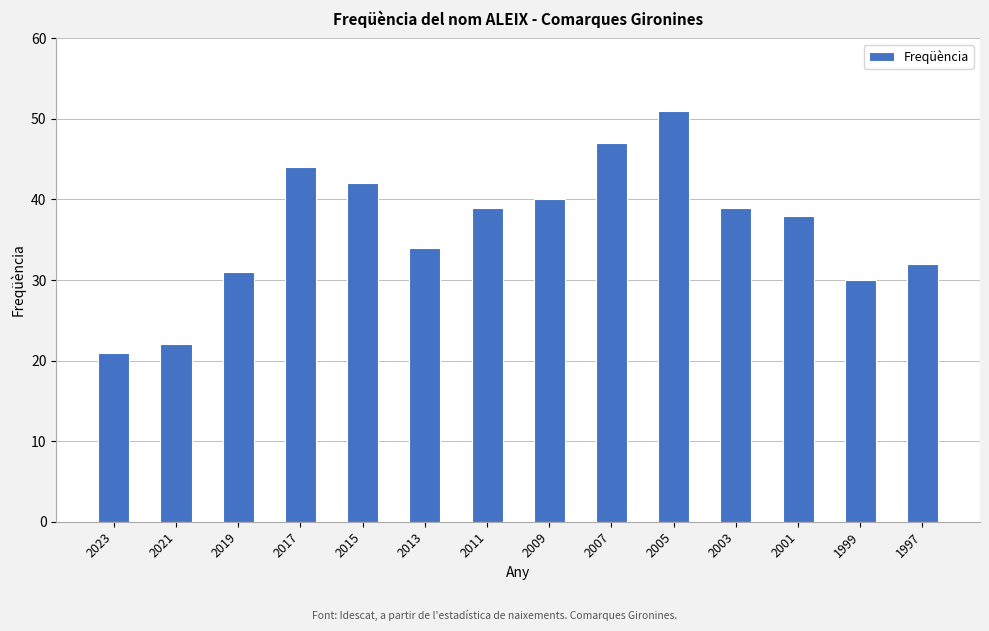

What is the sum of the values at 2007 and 2013?

81